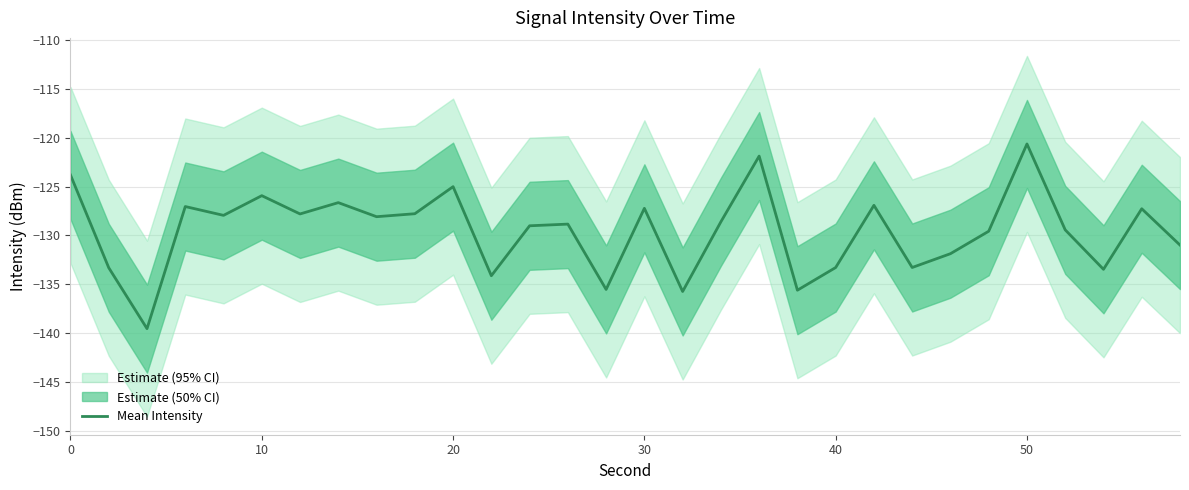

What is the maximum value for Mean Intensity?

-120.6